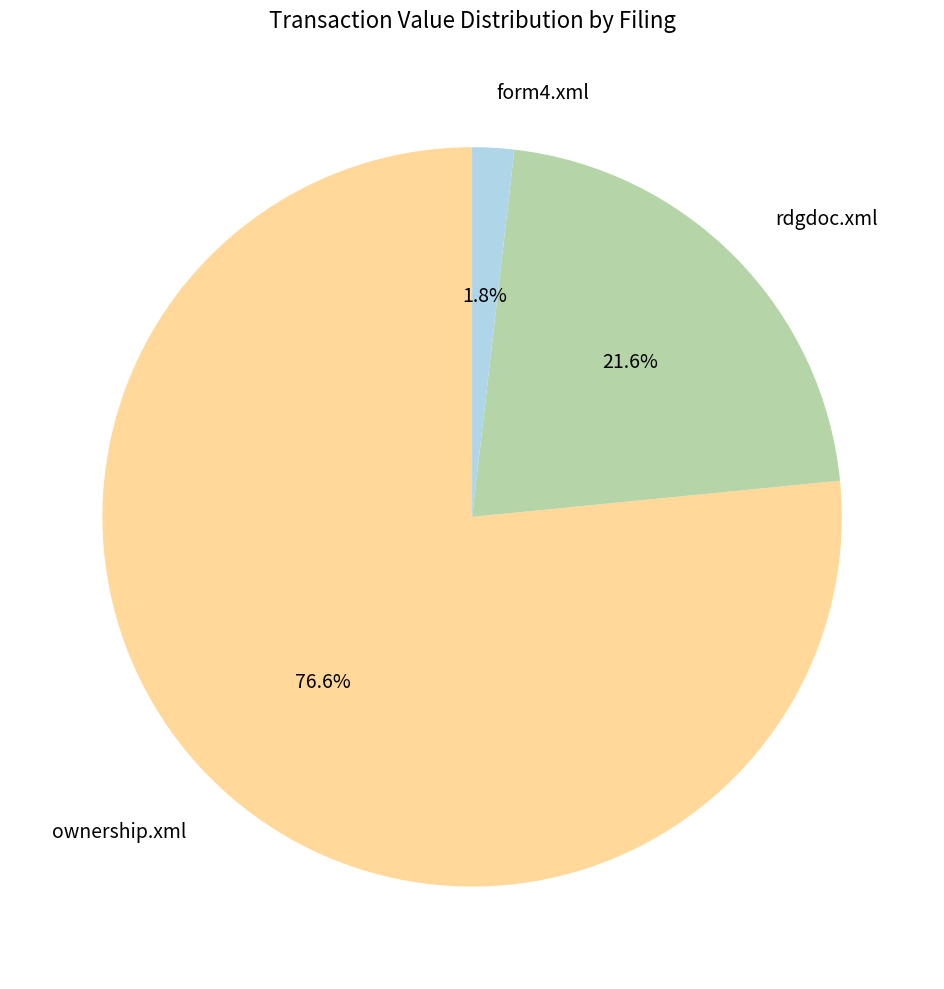

Which has a higher value, form4.xml or rdgdoc.xml?

rdgdoc.xml